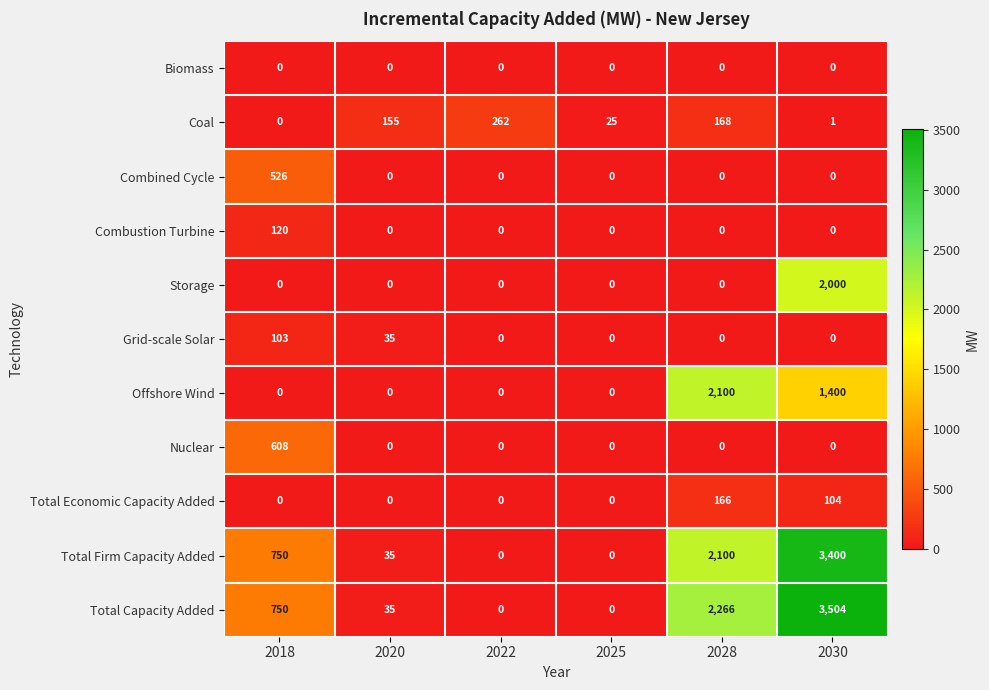

List the series in order of their peak value, lowest first.

Biomass, Grid-scale Solar, Combustion Turbine, Total Economic Capacity Added, Coal, Combined Cycle, Nuclear, Storage, Offshore Wind, Total Firm Capacity Added, Total Capacity Added